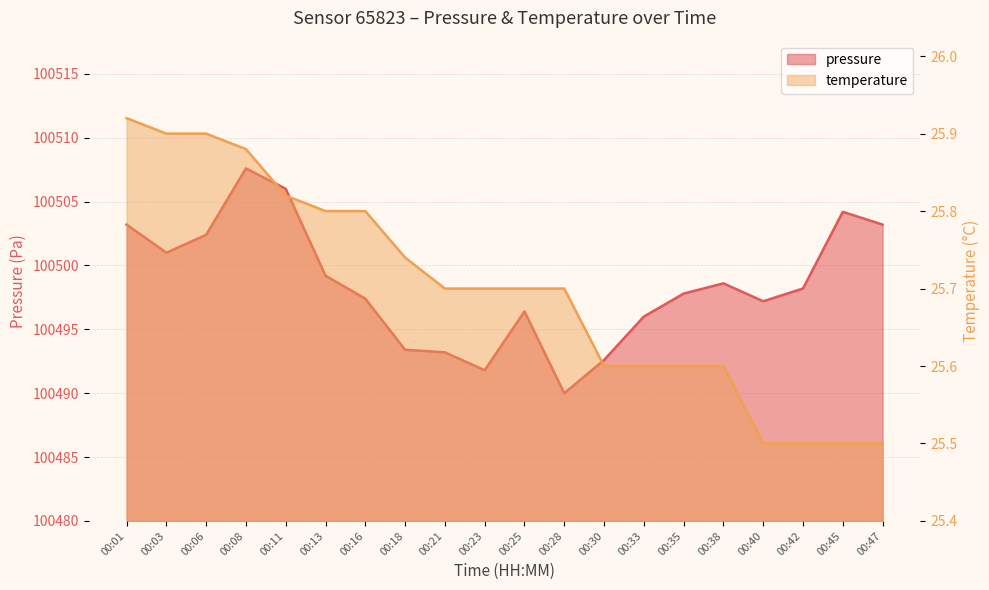

The pressure series shows 100490.0 at 00:28. True or false?

True